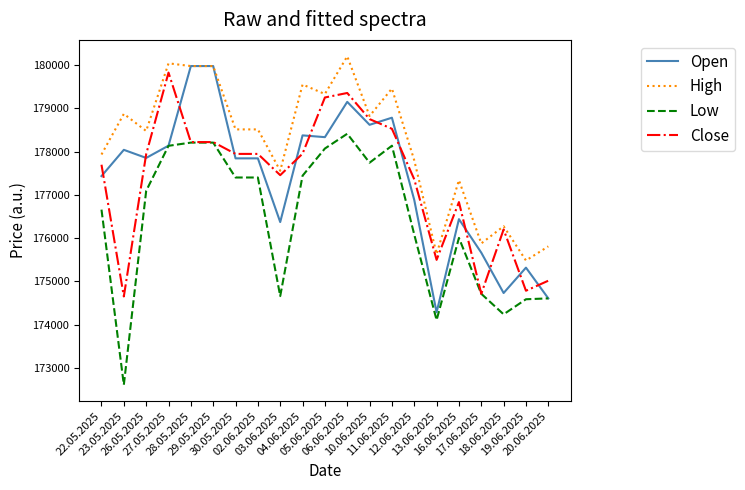

True or false: Open and Close cross at least once.

True